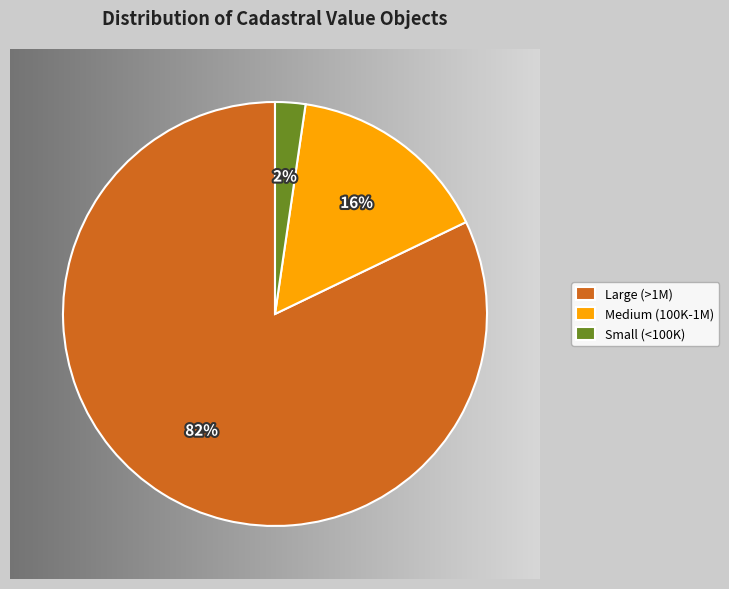

Which category has the smallest portion of the pie?

Small (<100K)